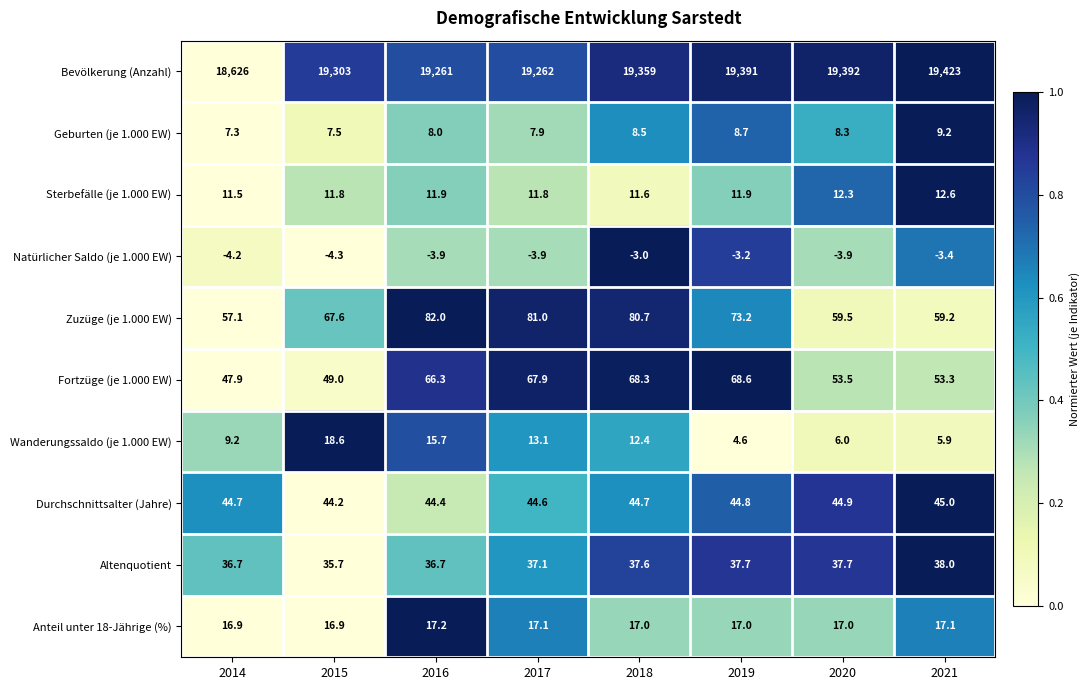

True or false: Anteil unter 18-Jährige (%) has a value of 23.1 at 2015.

False